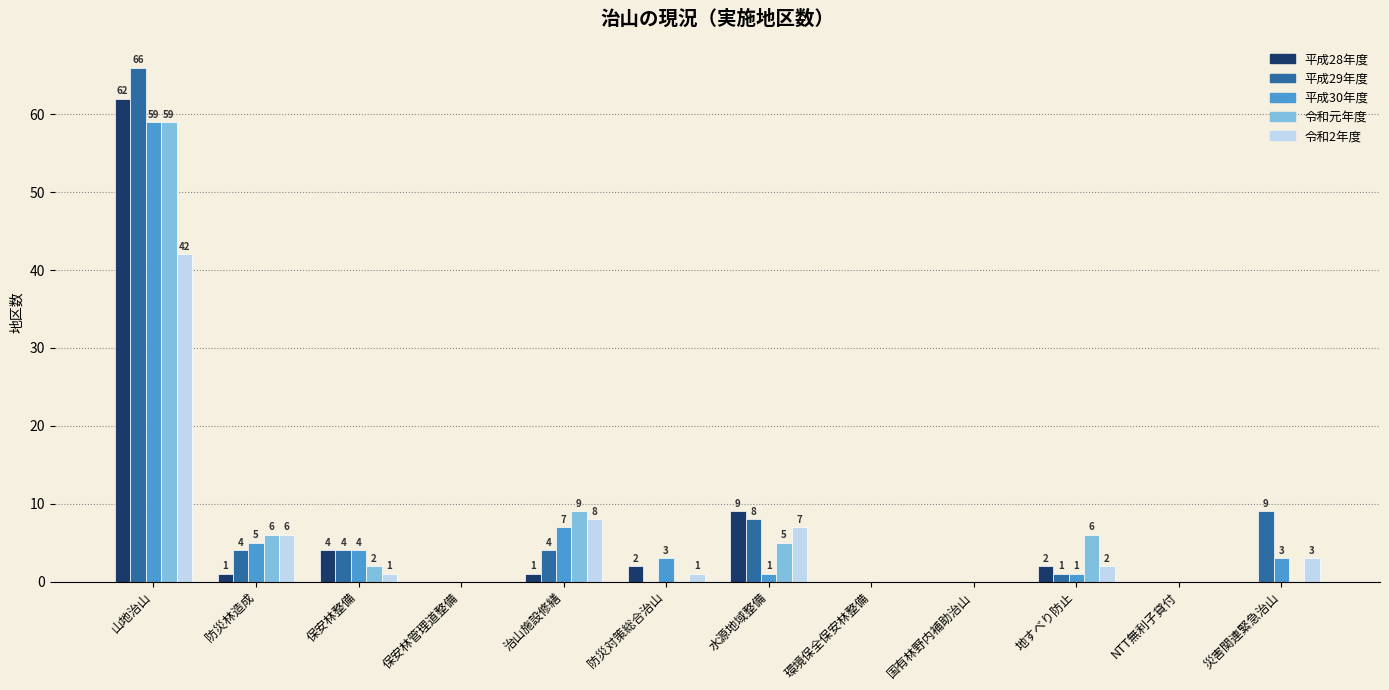

Which category has the highest value across all series?

山地治山